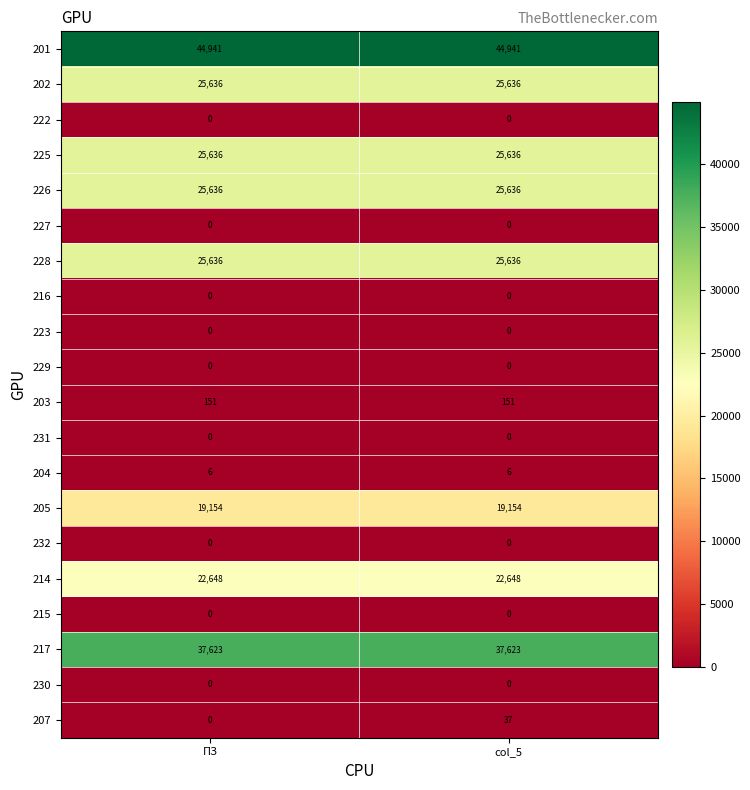

Is it true that 204 equals 6 at col_5?

True